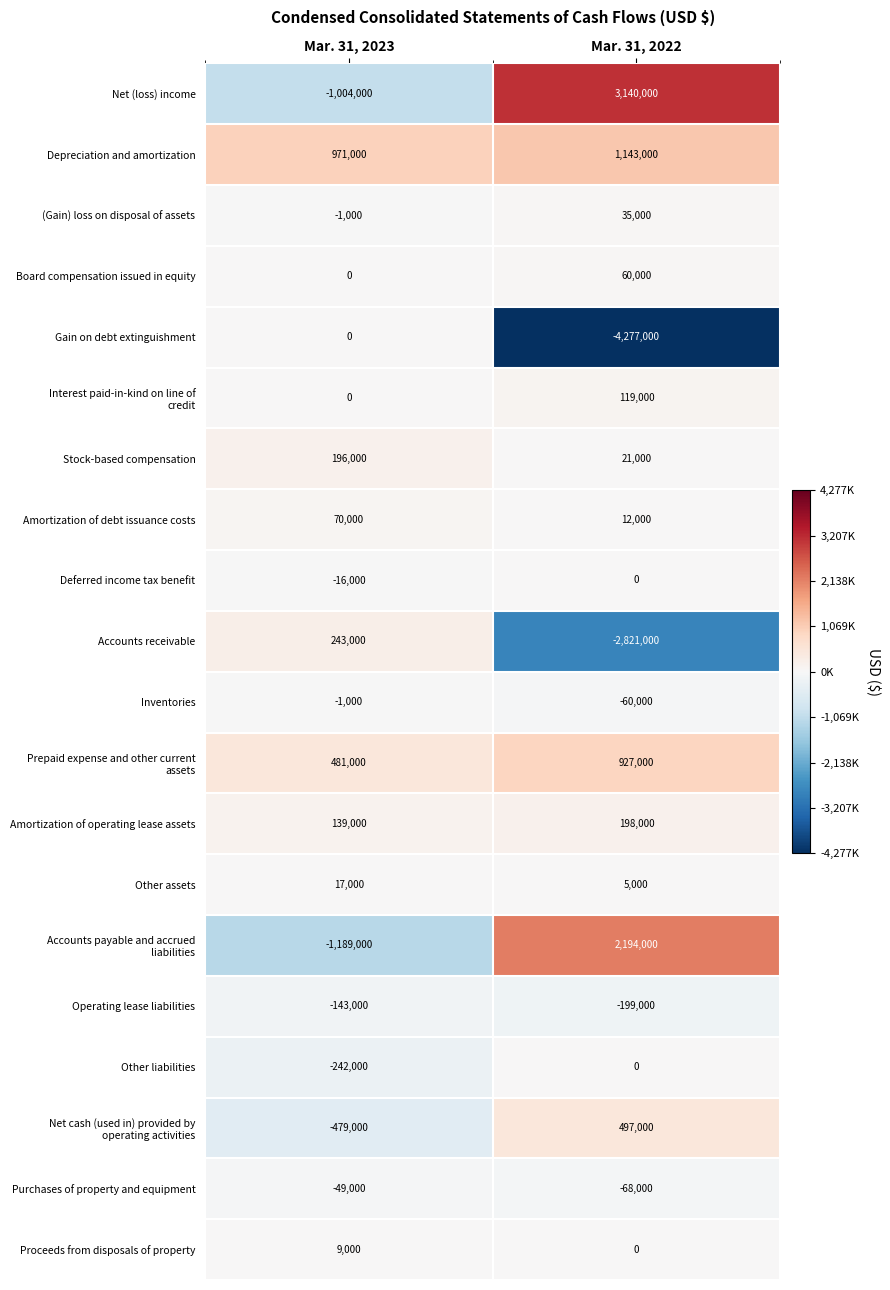

What is the sum of the Purchases of property and equipment values at Mar. 31, 2022 and Mar. 31, 2023?

-117000